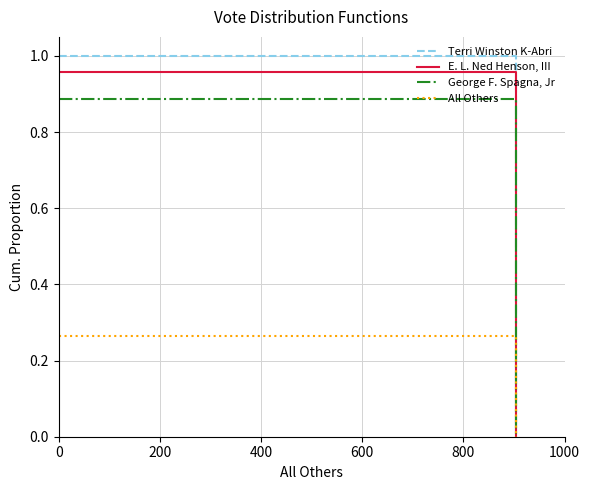

Which series has the widest spread of values?

Terri Winston K-Abri